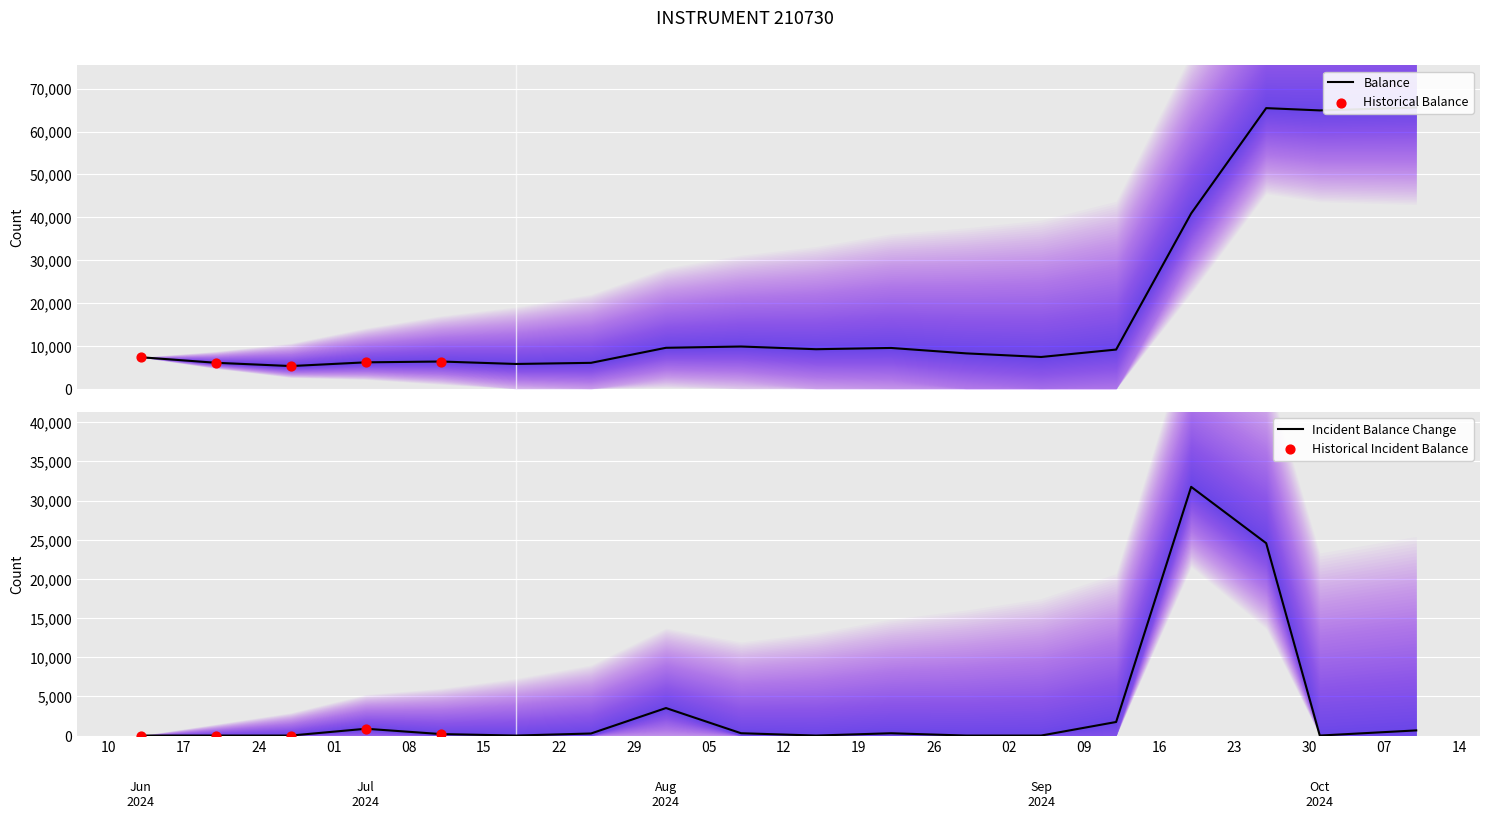

Which has a higher value, 2024-08-15 or 2024-08-22?

2024-08-22